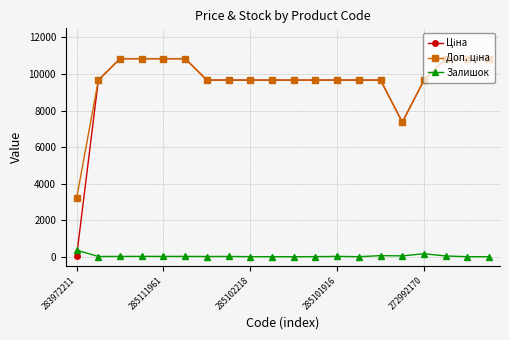

At how many categories does at least one series exceed 7622?

18